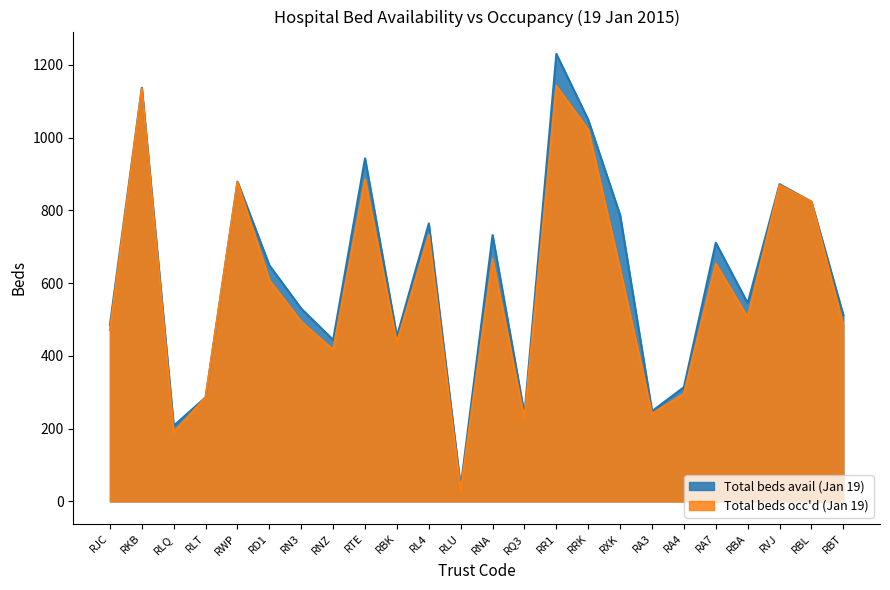

What are all the series names shown in the legend?

Total beds avail (Jan 19), Total beds occ'd (Jan 19)